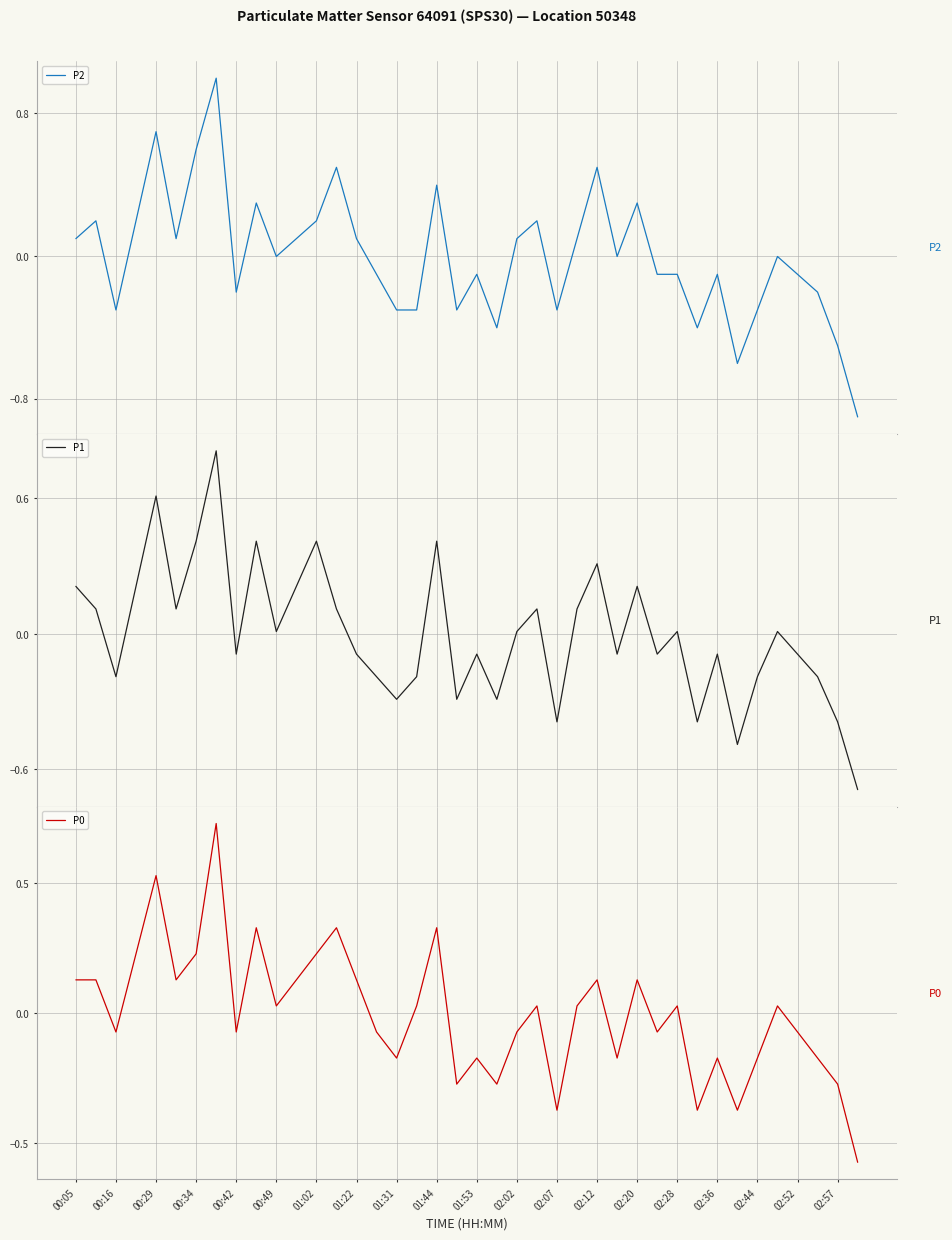

What is the lowest value of the P2 series?

-0.9